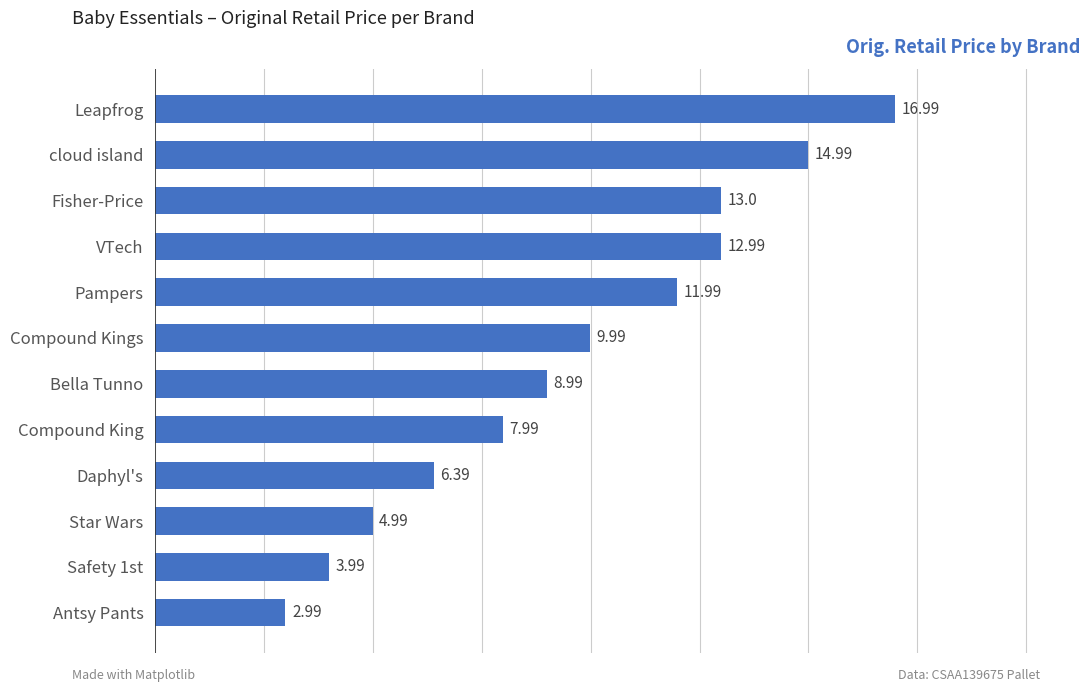

Count the number of categories in the chart.

12